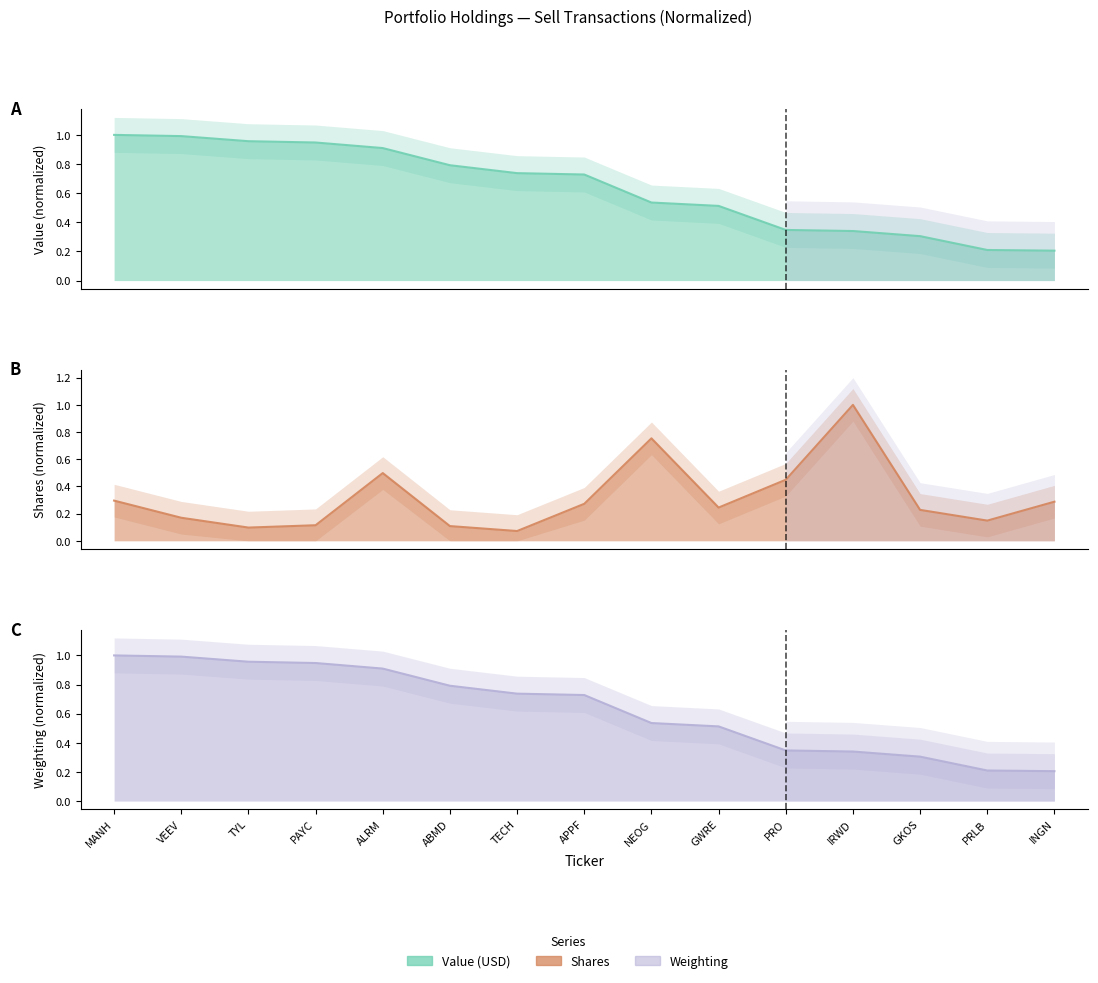

Reading left to right, transcribe all the data shown in this chart.

Value (USD): MANH=1.0	VEEV=1.0	TYL=1.0	PAYC=0.9	ALRM=0.9	ABMD=0.8	TECH=0.7	APPF=0.7	NEOG=0.5	GWRE=0.5	PRO=0.3	IRWD=0.3	GKOS=0.3	PRLB=0.2	INGN=0.2
Shares: MANH=0.3	VEEV=0.2	TYL=0.1	PAYC=0.1	ALRM=0.5	ABMD=0.1	TECH=0.1	APPF=0.3	NEOG=0.8	GWRE=0.2	PRO=0.4	IRWD=1.0	GKOS=0.2	PRLB=0.1	INGN=0.3
Weighting: MANH=1.0	VEEV=1.0	TYL=1.0	PAYC=0.9	ALRM=0.9	ABMD=0.8	TECH=0.7	APPF=0.7	NEOG=0.5	GWRE=0.5	PRO=0.3	IRWD=0.3	GKOS=0.3	PRLB=0.2	INGN=0.2